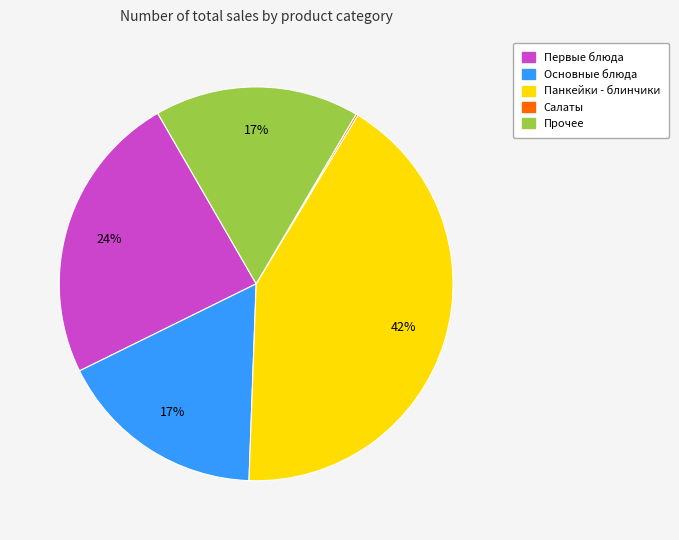

Is there a majority slice in this chart?

No